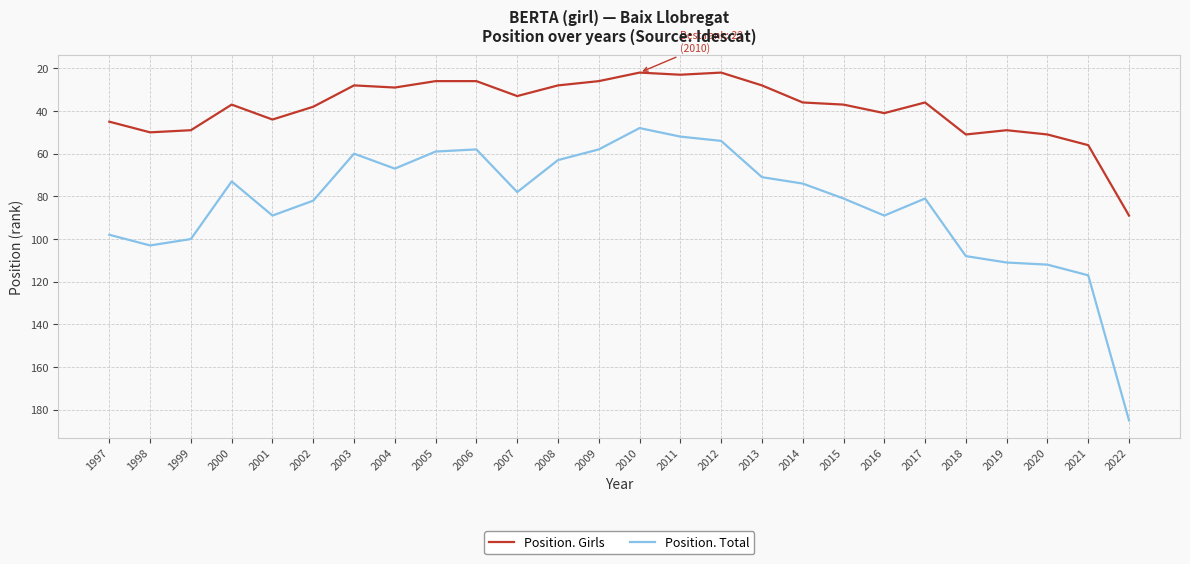

Where is Position. Girls nearest to the value 55?

2021